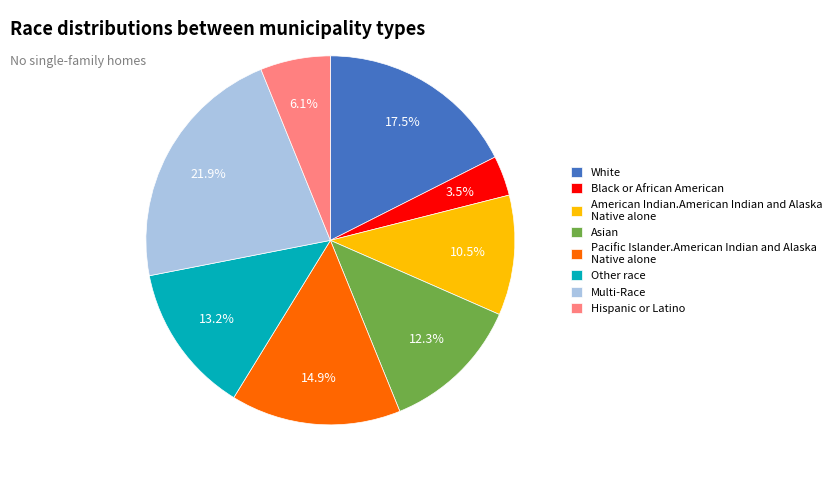

What is the largest slice in the pie chart?

Multi-Race